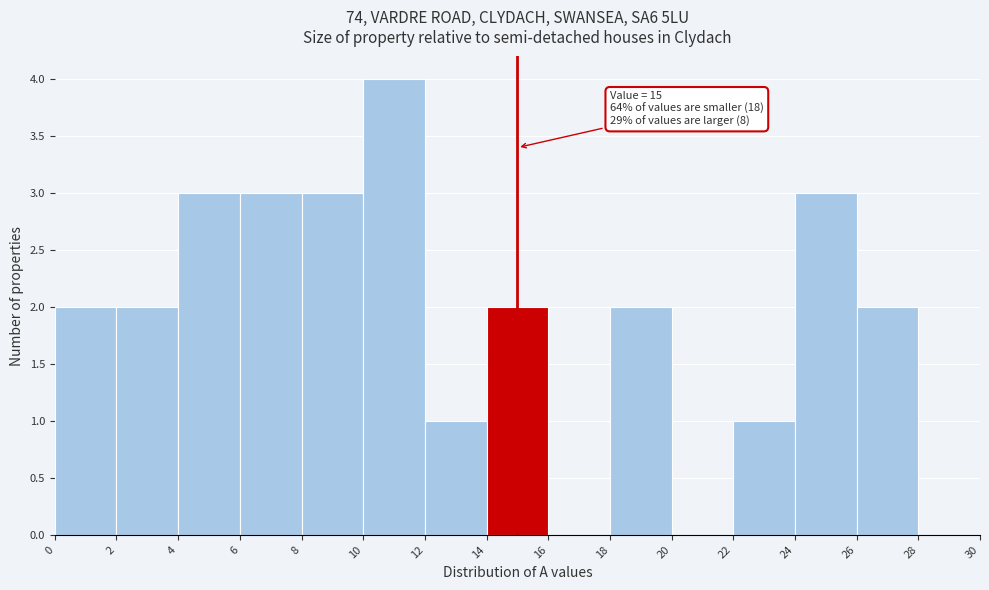

Over which range of the x-axis is the bar tallest?

10 to 12